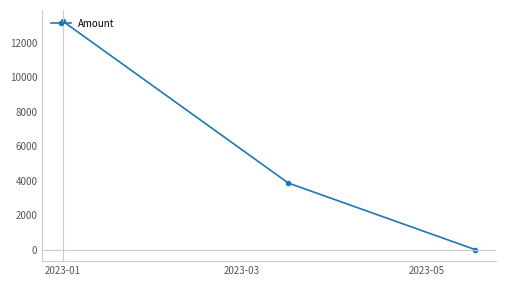

What is the greatest value displayed?

13250.8